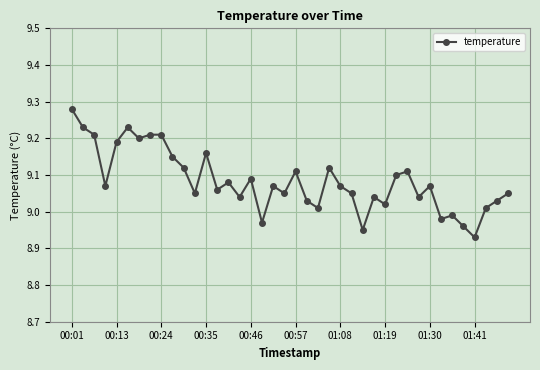

How many data points does each series have?

40